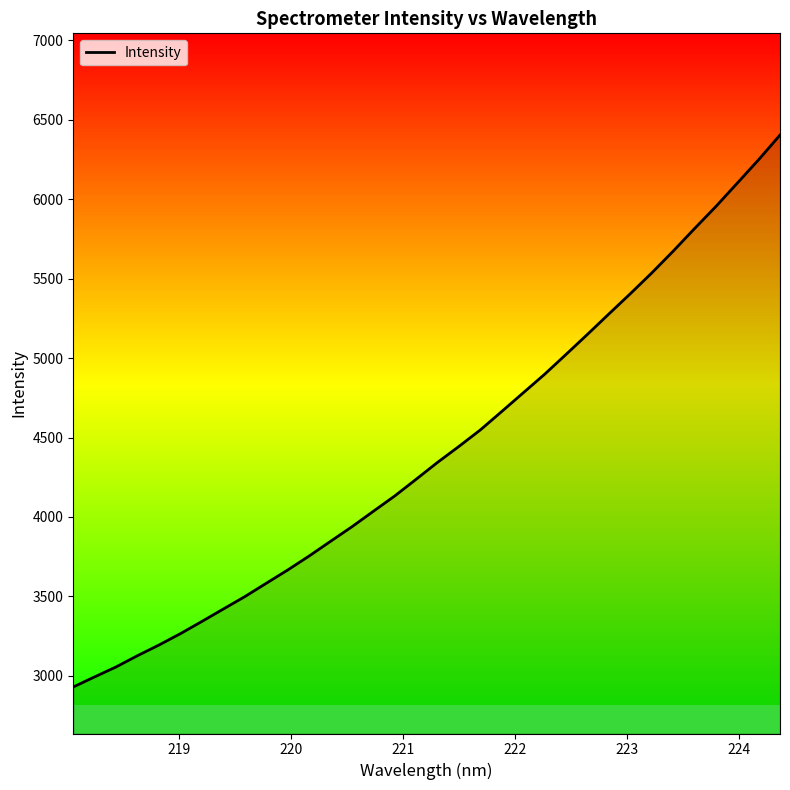

What is the minimum value shown in the chart?

2929.5